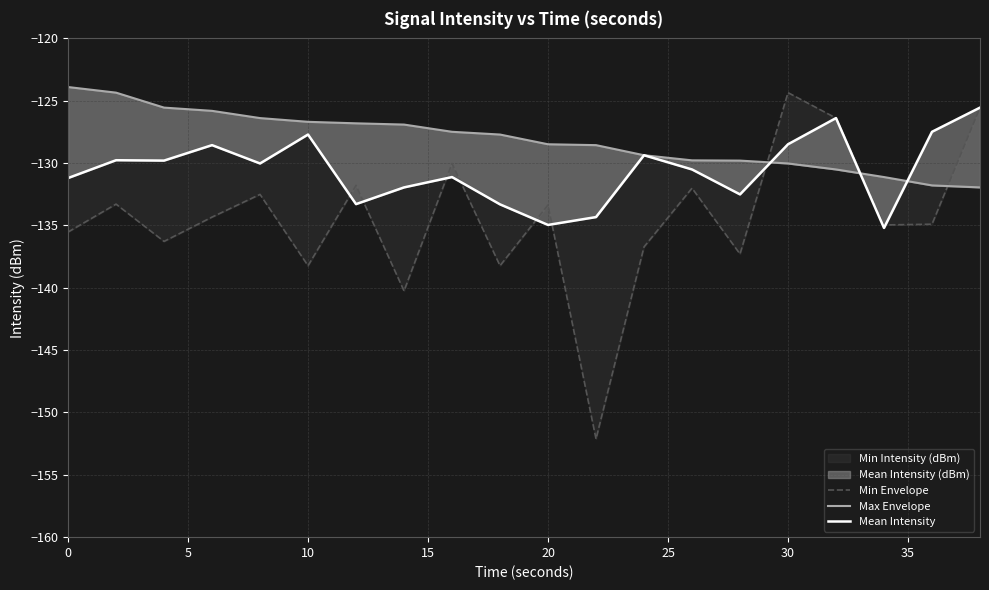

What is the value of the Mean Intensity point at the 4th from the left?

-128.6